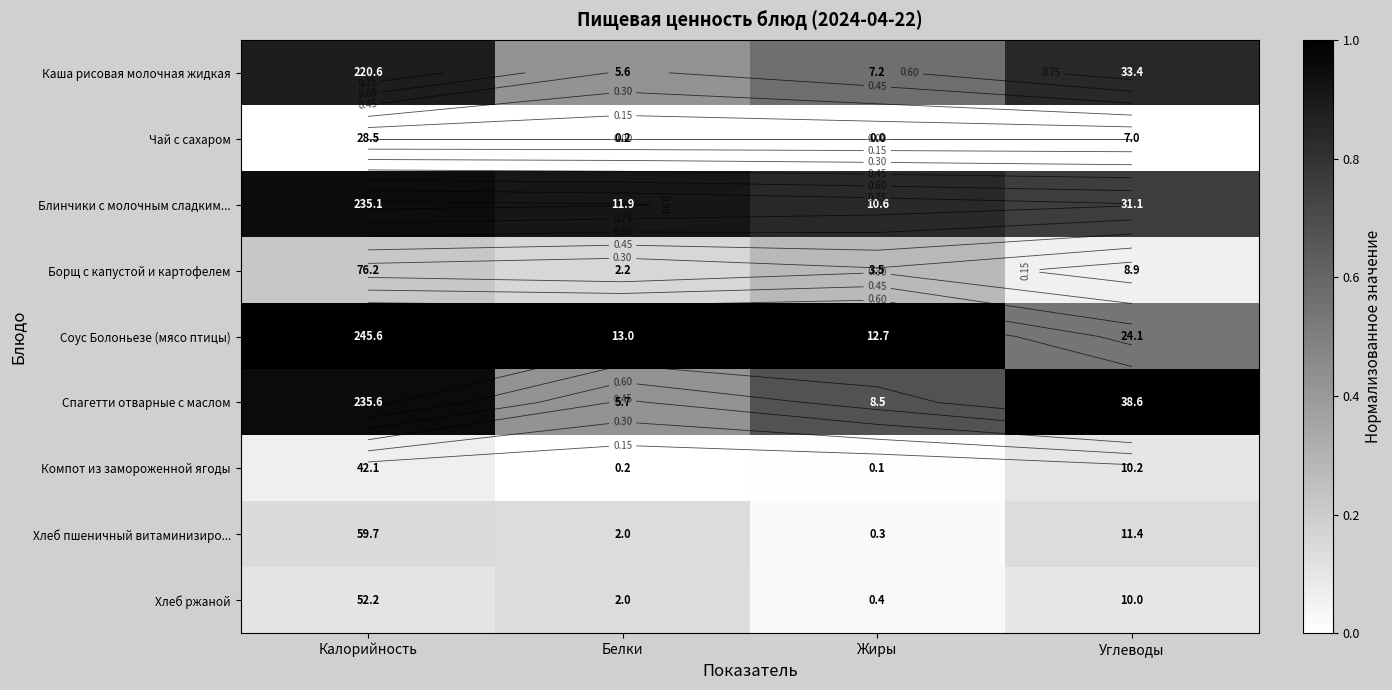

At which category does the chart reach its minimum across all series?

Калорийность